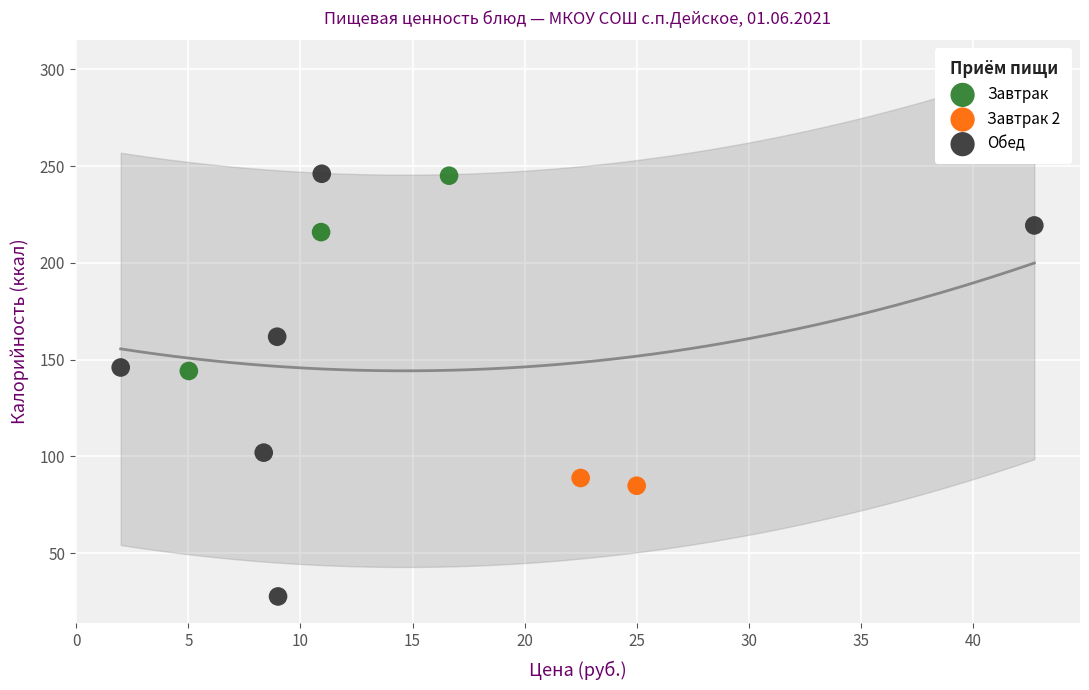

What are all the series names shown in the legend?

Завтрак, Завтрак 2, Обед